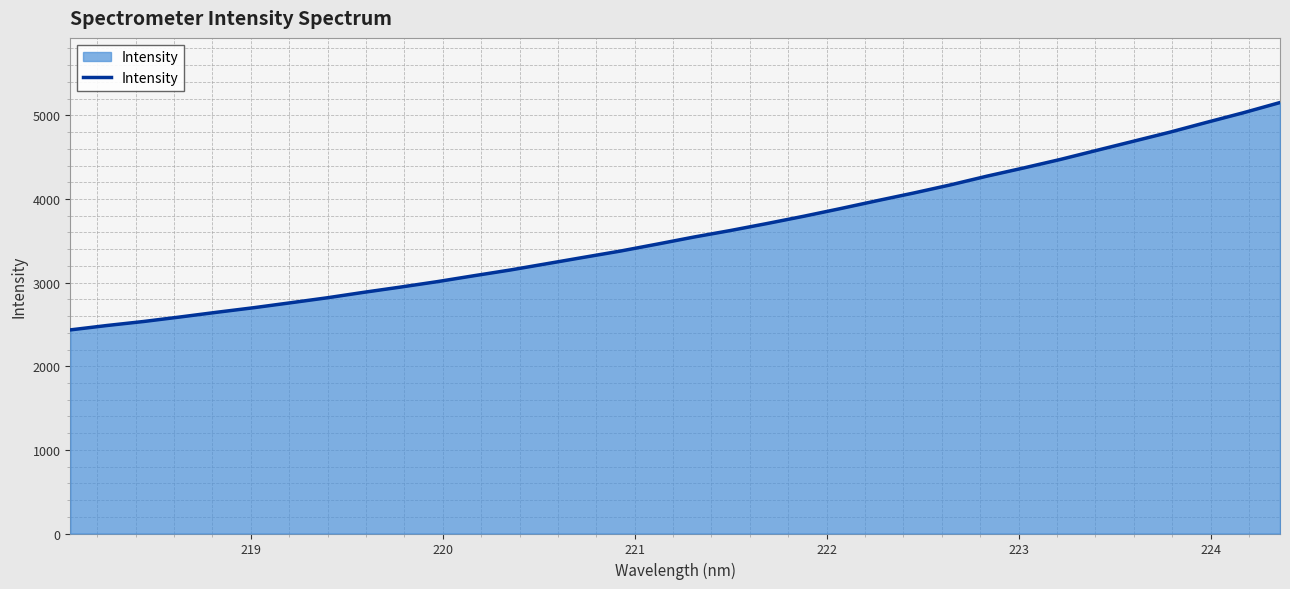

What is the maximum value shown in the chart?

5153.2